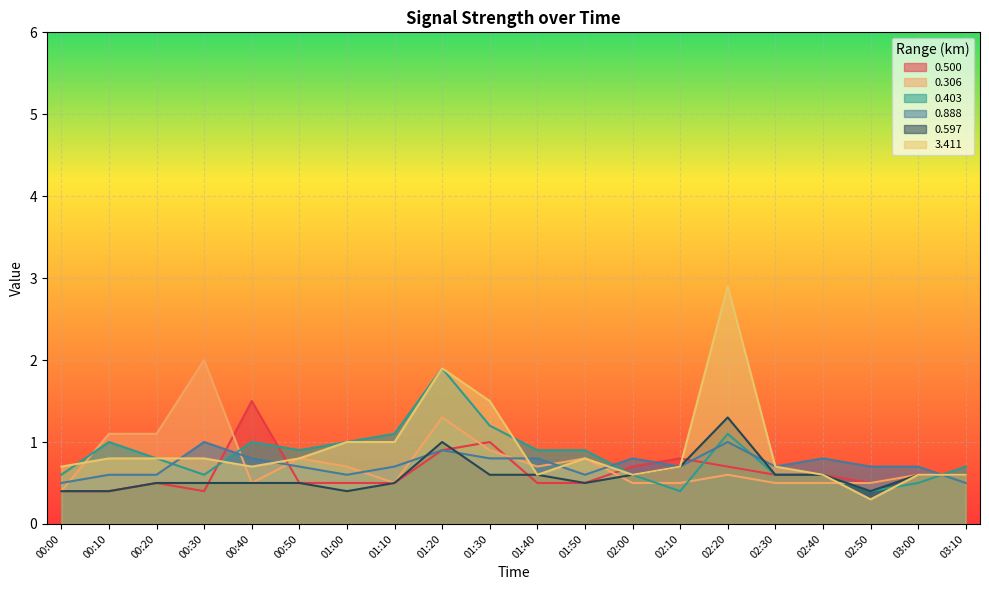

Reading right to left, list all the values displayed in this chart.

0.500: 03:10=0.6	03:00=0.6	02:50=0.5	02:40=0.6	02:30=0.6	02:20=0.7	02:10=0.8	02:00=0.7	01:50=0.5	01:40=0.5	01:30=1.0	01:20=0.9	01:10=0.5	01:00=0.5	00:50=0.5	00:40=1.5	00:30=0.4	00:20=0.5	00:10=0.4	00:00=0.4
0.306: 03:10=0.6	03:00=0.6	02:50=0.5	02:40=0.5	02:30=0.5	02:20=0.6	02:10=0.5	02:00=0.5	01:50=0.8	01:40=0.7	01:30=0.9	01:20=1.3	01:10=0.5	01:00=0.7	00:50=0.8	00:40=0.5	00:30=2.0	00:20=1.1	00:10=1.1	00:00=0.4
0.403: 03:10=0.7	03:00=0.5	02:50=0.4	02:40=0.6	02:30=0.6	02:20=1.1	02:10=0.4	02:00=0.6	01:50=0.9	01:40=0.9	01:30=1.2	01:20=1.9	01:10=1.1	01:00=1.0	00:50=0.9	00:40=1.0	00:30=0.6	00:20=0.8	00:10=1.0	00:00=0.6
0.888: 03:10=0.5	03:00=0.7	02:50=0.7	02:40=0.8	02:30=0.7	02:20=1.0	02:10=0.7	02:00=0.8	01:50=0.6	01:40=0.8	01:30=0.8	01:20=0.9	01:10=0.7	01:00=0.6	00:50=0.7	00:40=0.8	00:30=1.0	00:20=0.6	00:10=0.6	00:00=0.5
0.597: 03:10=0.6	03:00=0.6	02:50=0.4	02:40=0.6	02:30=0.6	02:20=1.3	02:10=0.7	02:00=0.6	01:50=0.5	01:40=0.6	01:30=0.6	01:20=1.0	01:10=0.5	01:00=0.4	00:50=0.5	00:40=0.5	00:30=0.5	00:20=0.5	00:10=0.4	00:00=0.4
3.411: 03:10=0.6	03:00=0.6	02:50=0.3	02:40=0.6	02:30=0.7	02:20=2.9	02:10=0.7	02:00=0.6	01:50=0.8	01:40=0.6	01:30=1.5	01:20=1.9	01:10=1.0	01:00=1.0	00:50=0.8	00:40=0.7	00:30=0.8	00:20=0.8	00:10=0.8	00:00=0.7